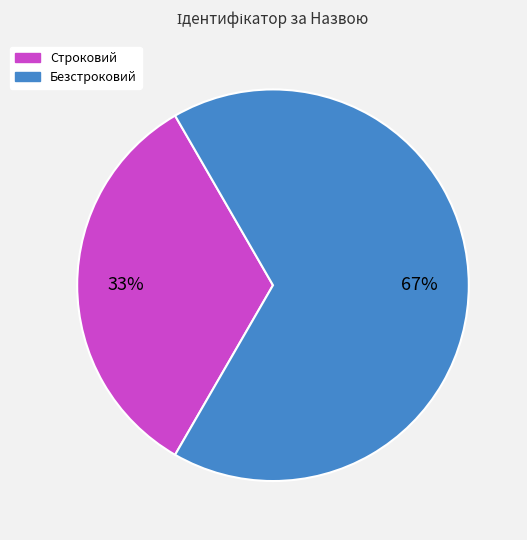

Is the sum of Безстроковий and Строковий greater than half?

Yes